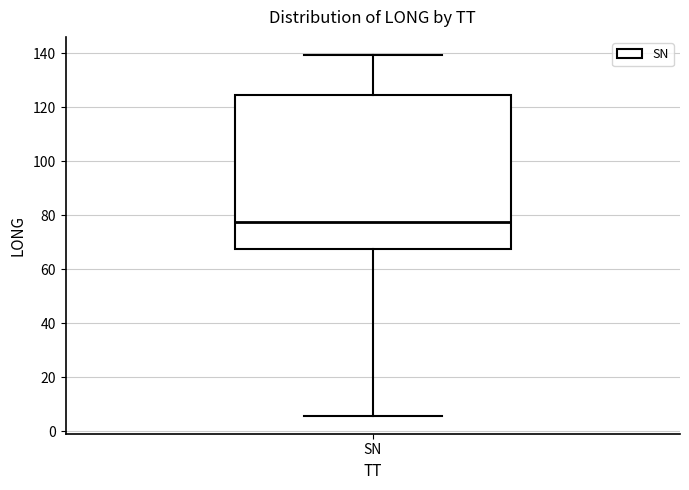

Transcribe this box plot: give where the median line is, the range the box spans, and where the two whiskers end, as read against the y-axis. The values are not printed on the chart, so give them approximately, as read against the axis.

median 78, box 68 to 124, whiskers 6 to 140